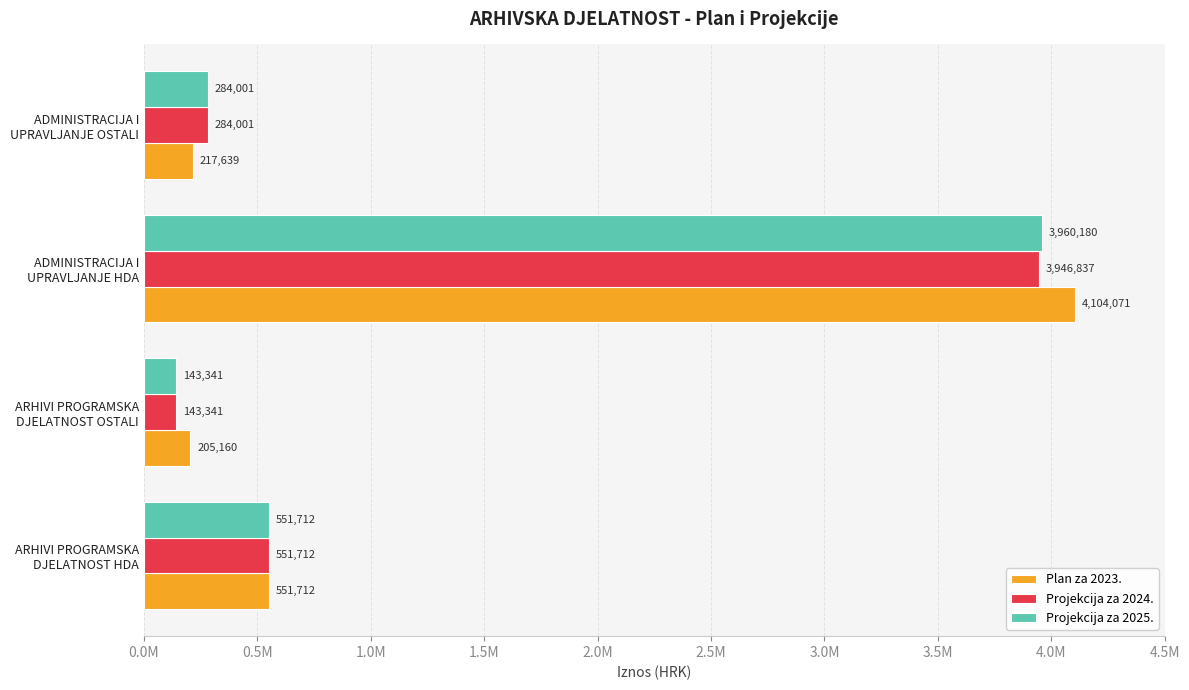

What are all the series names shown in the legend?

Plan za 2023., Projekcija za 2024., Projekcija za 2025.